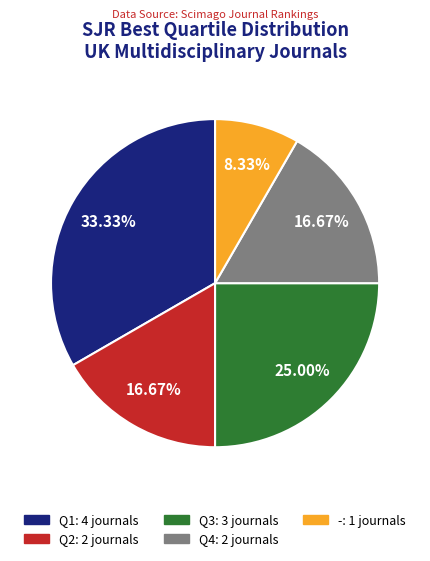

Is there a majority slice in this chart?

No